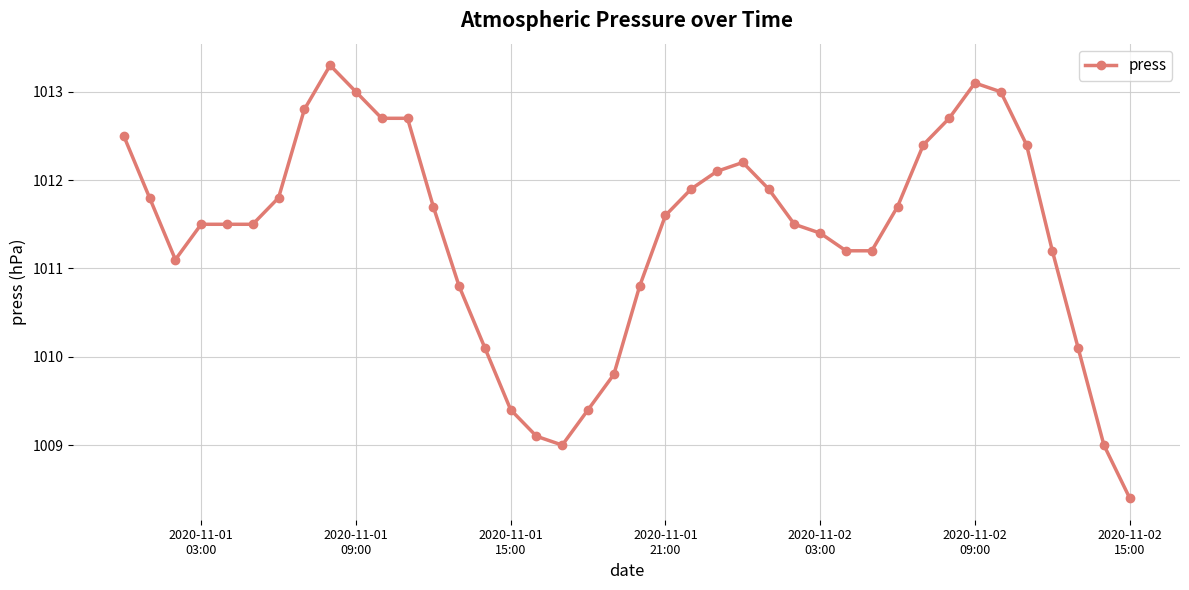

What is the maximum value shown in the chart?

1013.3